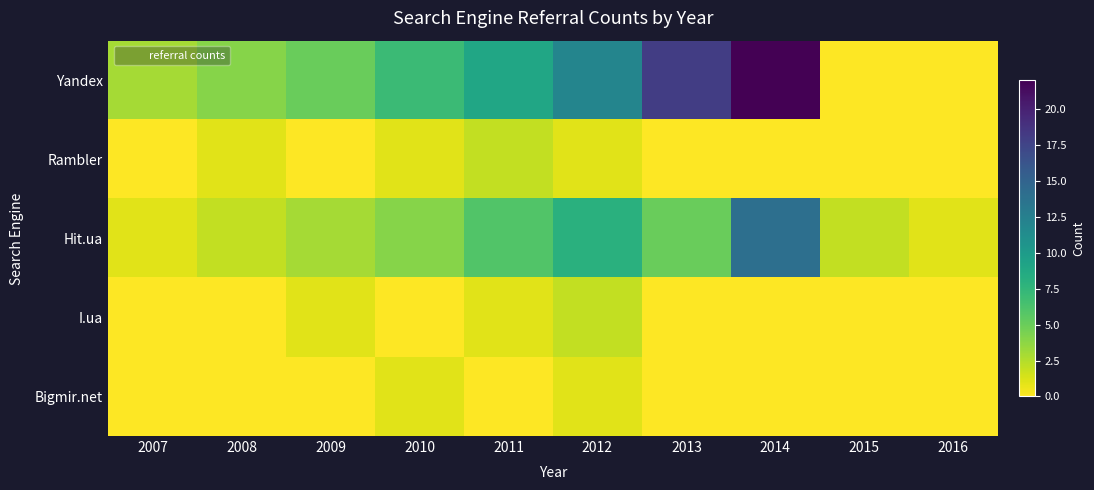

Which category has the lowest value across all series?

2015